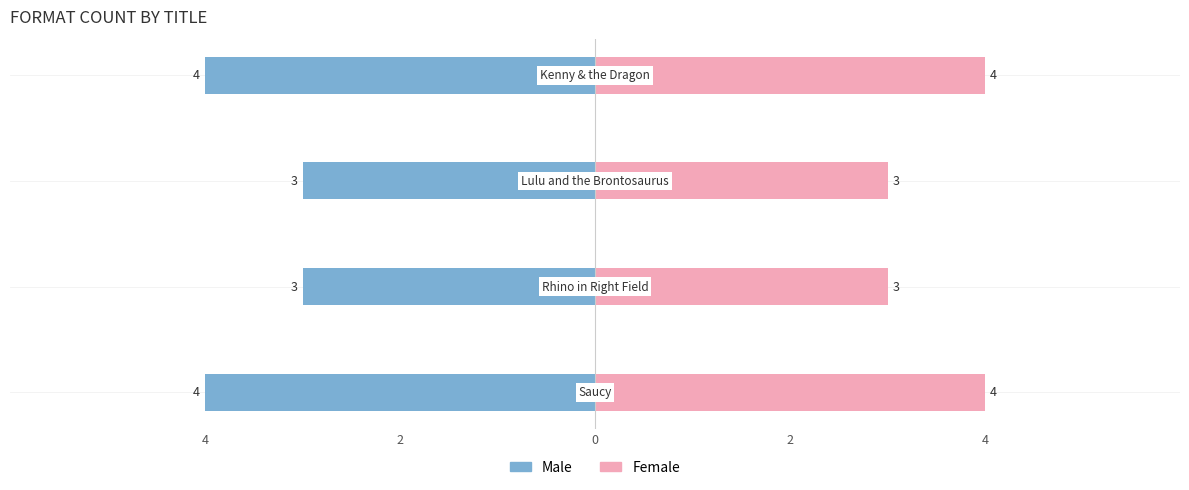

Between 2 and 2, which series saw the biggest shift?

Male